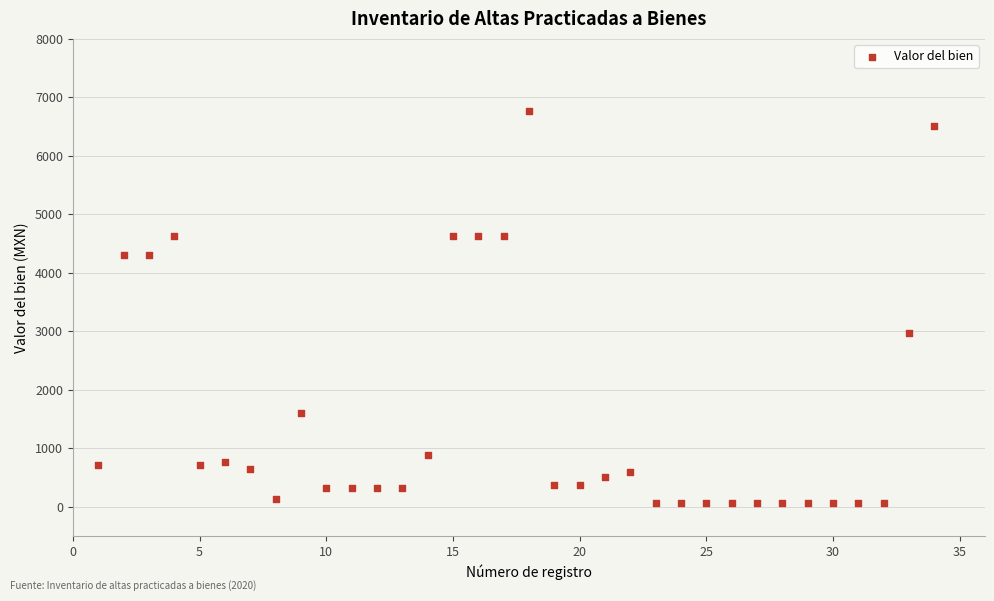

What is the range of Y values (max minus min)?

6696.2